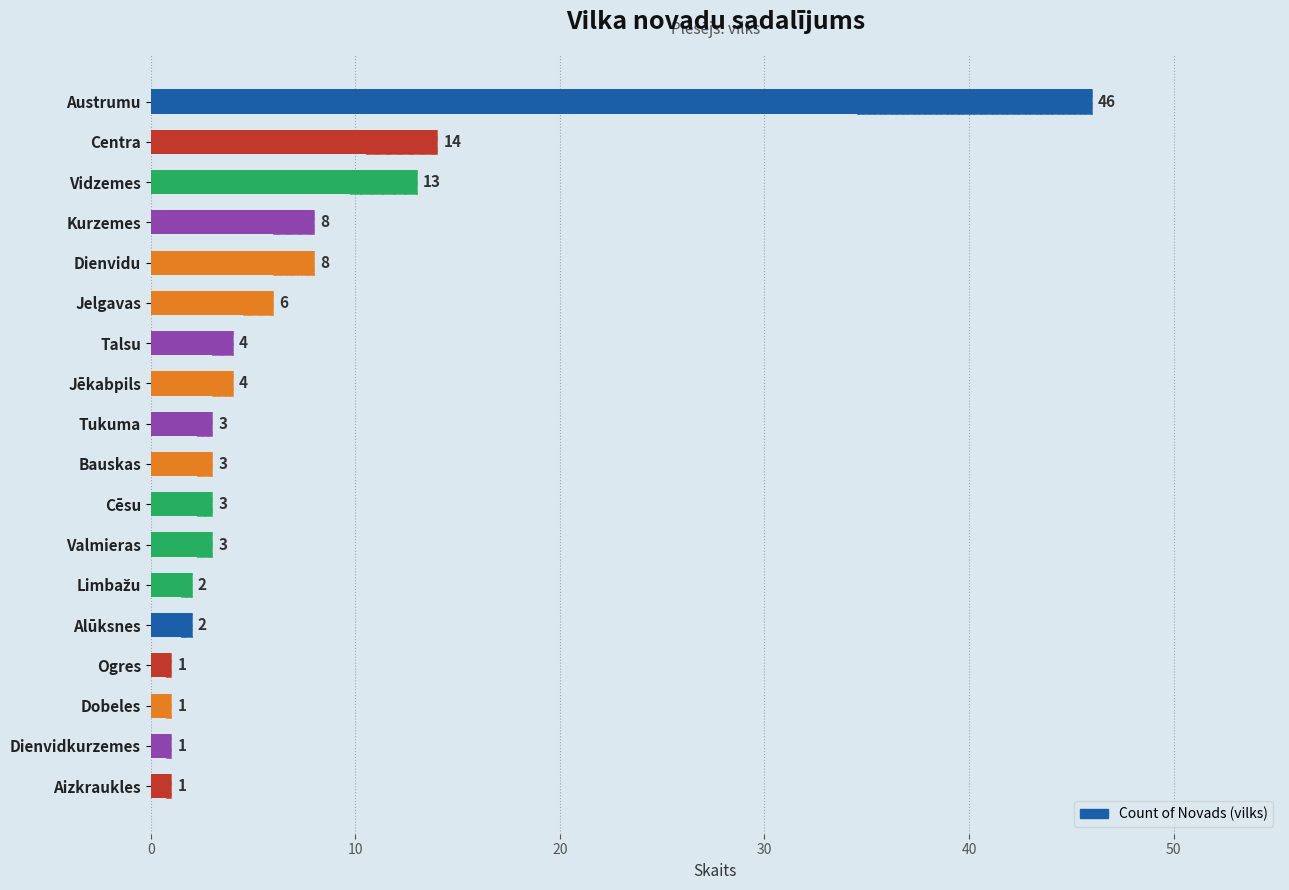

The value at Jelgavas is 3. True or false?

False